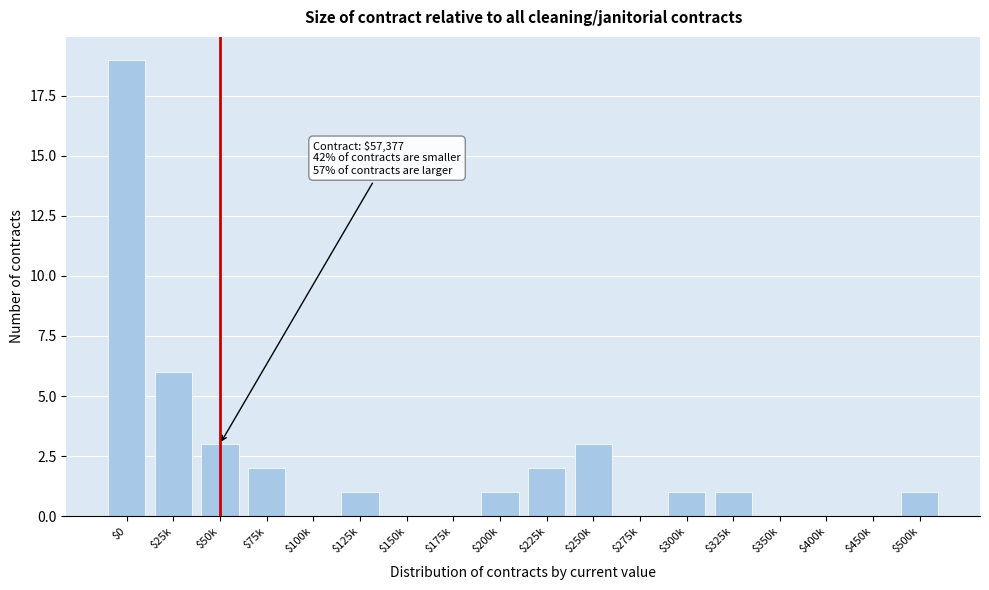

Where is the data nearest to the value 9?

$25k